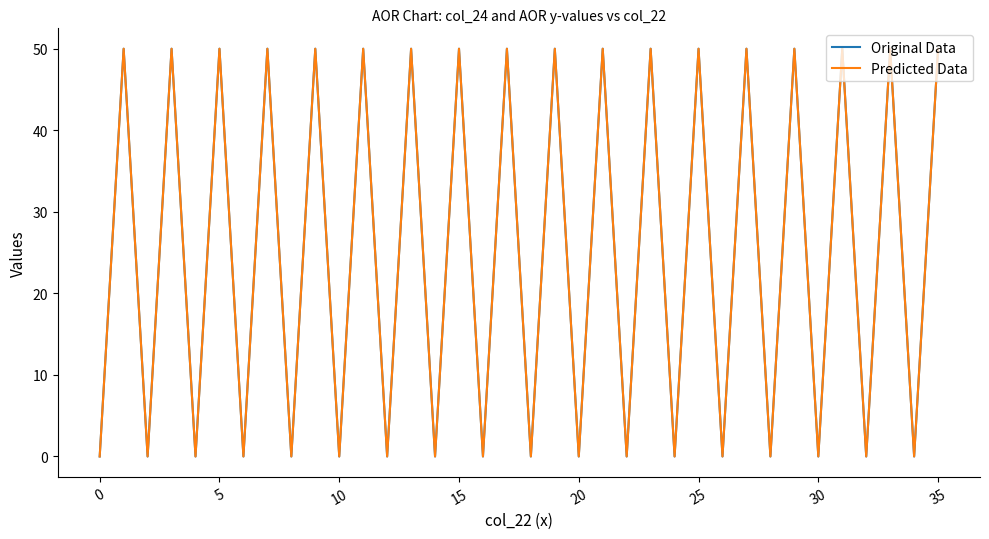

Reading left to right, extract all data points from this chart.

Original Data: 0	50	0	50	0	50	0	50	0	50	0	50	0	50	0	50	0	50	0	50	0	50	0	50	0	50	0	50	0	50	0	50	0	50	0	50
Predicted Data: 0	50	0	50	0	50	0	50	0	50	0	50	0	50	0	50	0	50	0	50	0	50	0	50	0	50	0	50	0	50	0	50	0	50	0	50